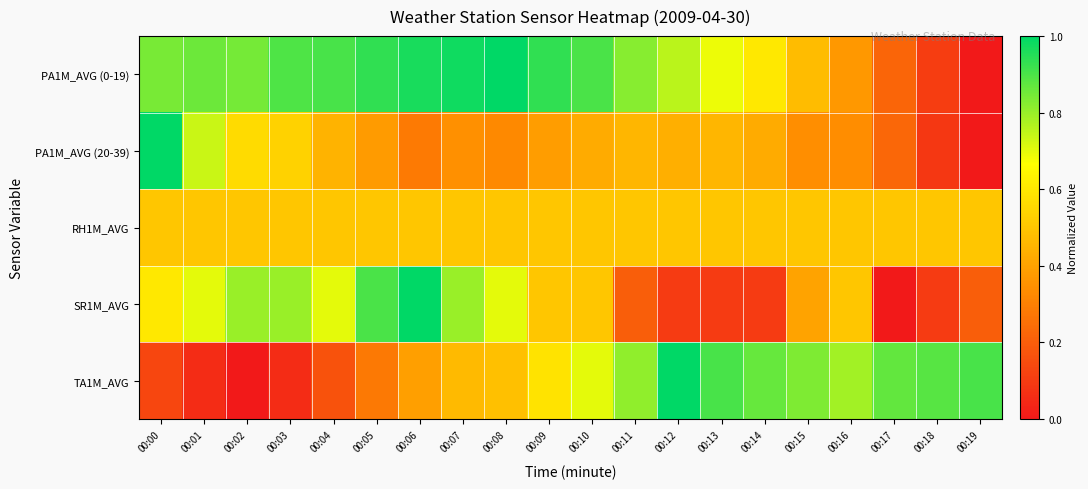

At which category is the sum across all series the highest?

00:06